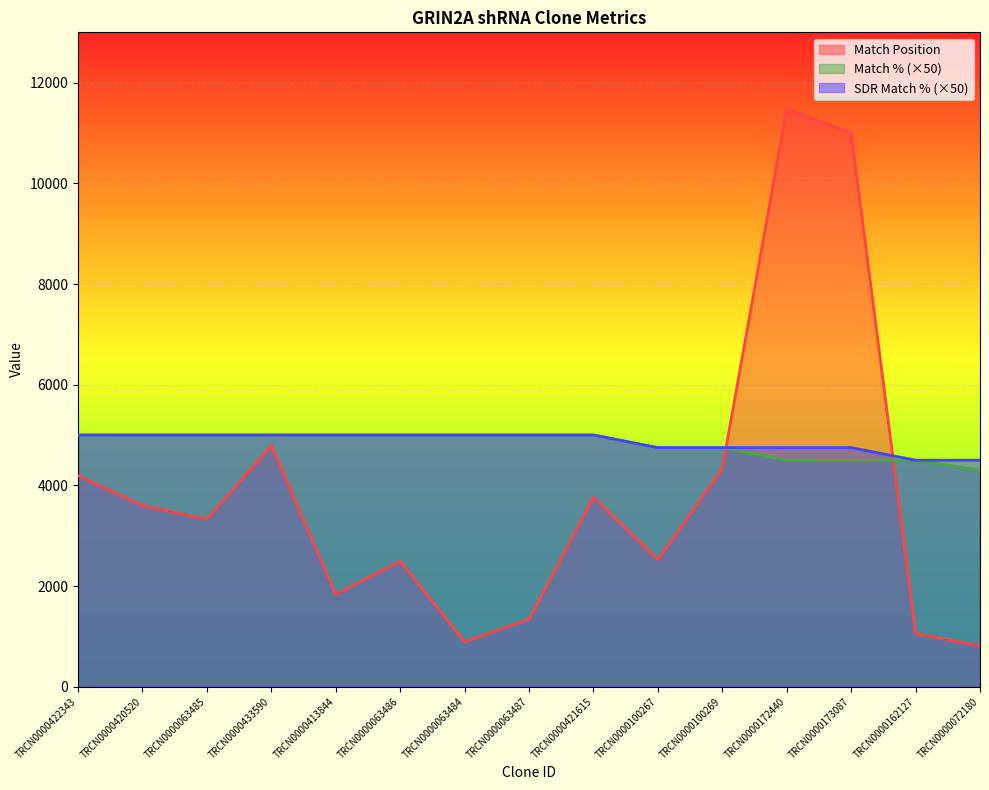

Is the value of Match % at TRCN0000172440 greater than the value of SDR Match % at TRCN0000413844?

No